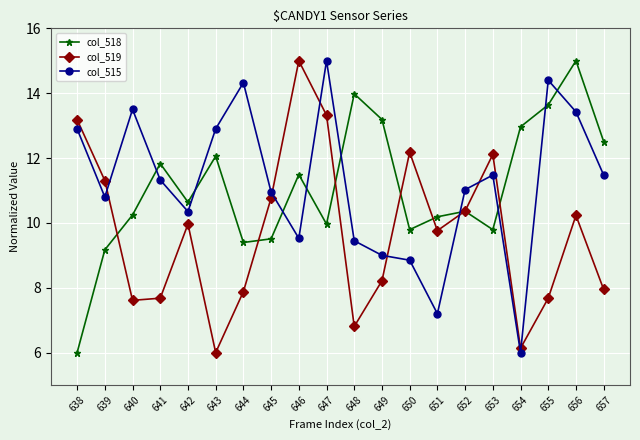

True or false: col_519 and col_515 cross at least once.

True